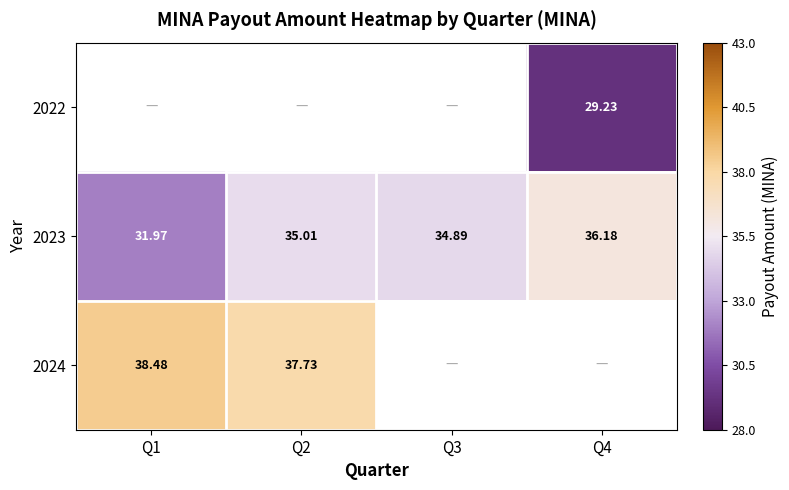

How many values in the 2023 series exceed 35?

2